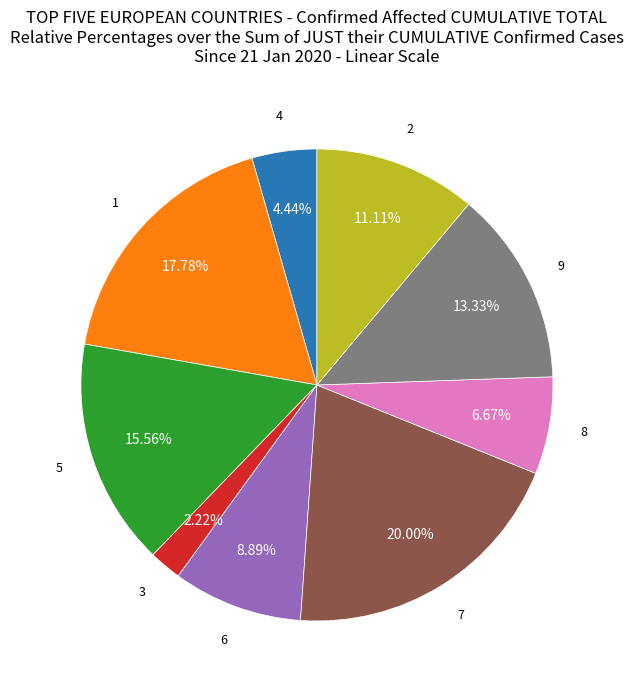

Is there any slice that represents more than half of the pie?

No